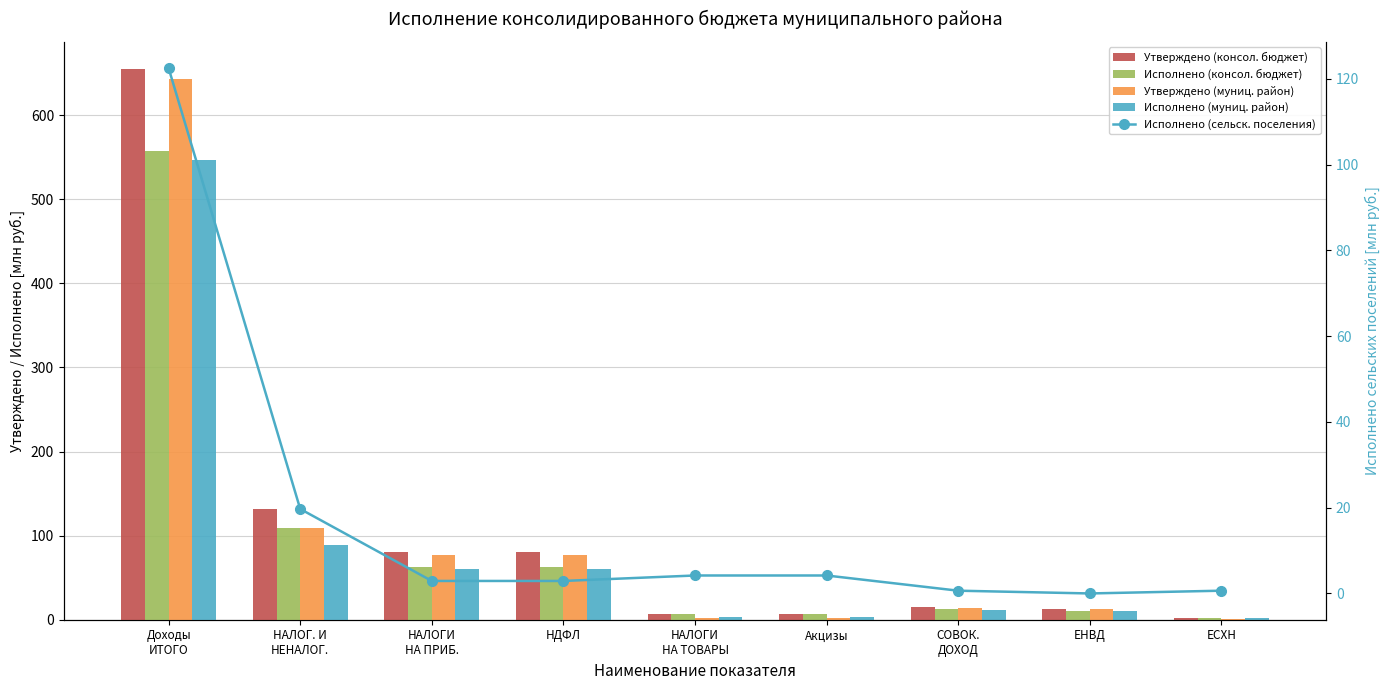

Between Акцизы and Доходы
ИТОГО, which is larger?

Доходы
ИТОГО